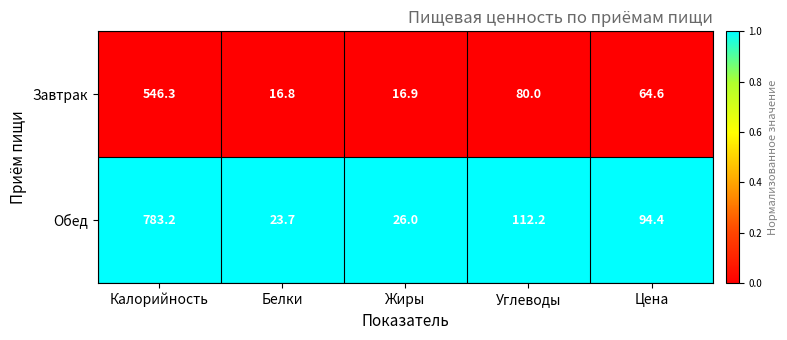

The value of Обед at Углеводы is 69.6. True or false?

False